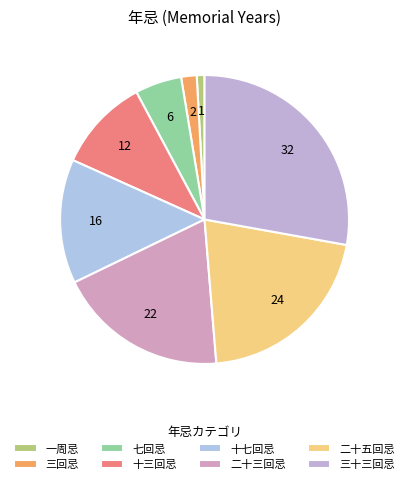

Does 十三回忌 account for over 50% of the chart?

No